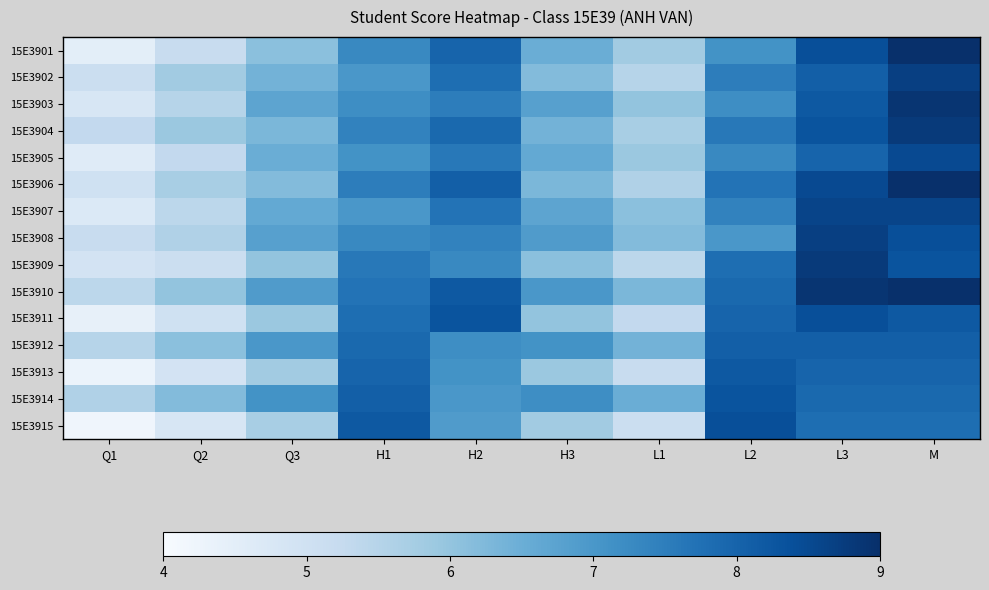

Which has a higher value, Q2 or H3?

H3